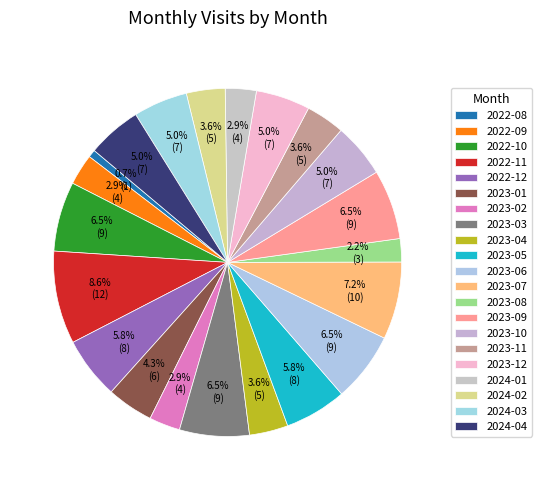

What is the largest slice in the pie chart?

2022-11